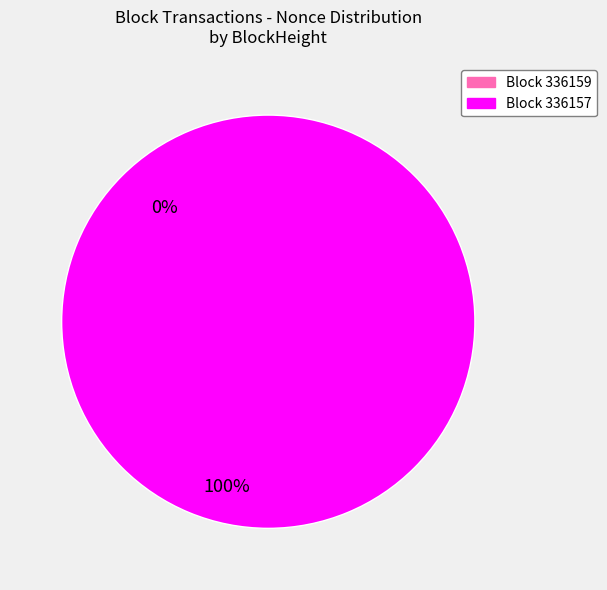

Is it true that 336157 is 100% of the pie?

True